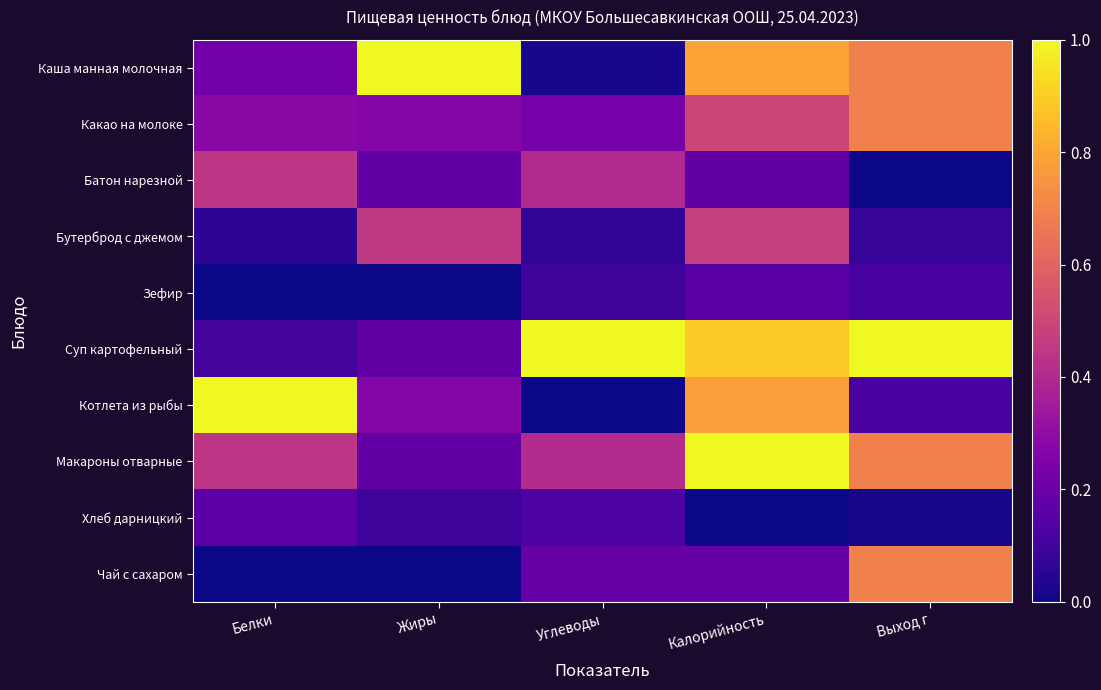

Between Калорийность and Выход г, which series saw the biggest shift?

Котлета из рыбы